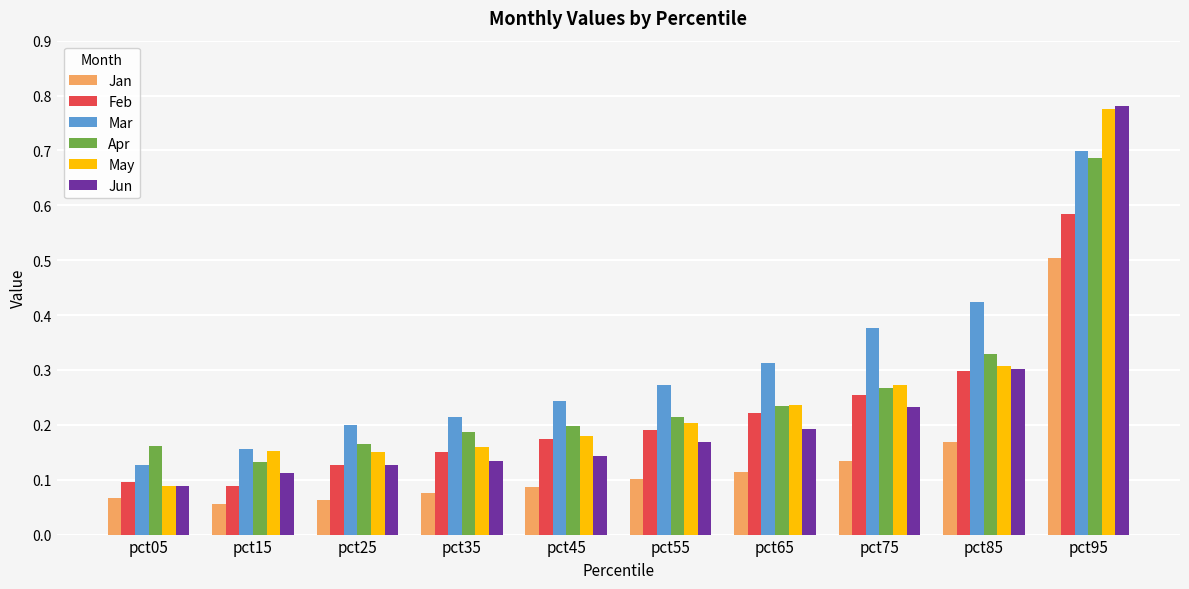

How many data points does each series have?

10